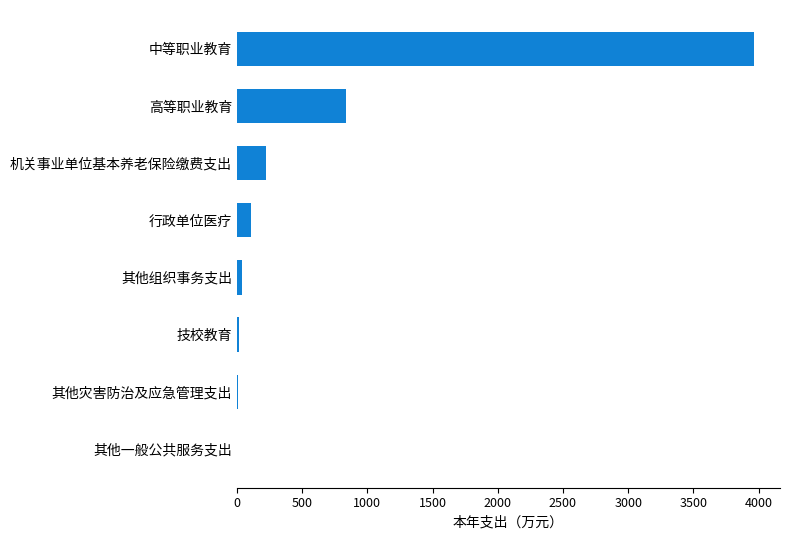

What is the average value?

649.8